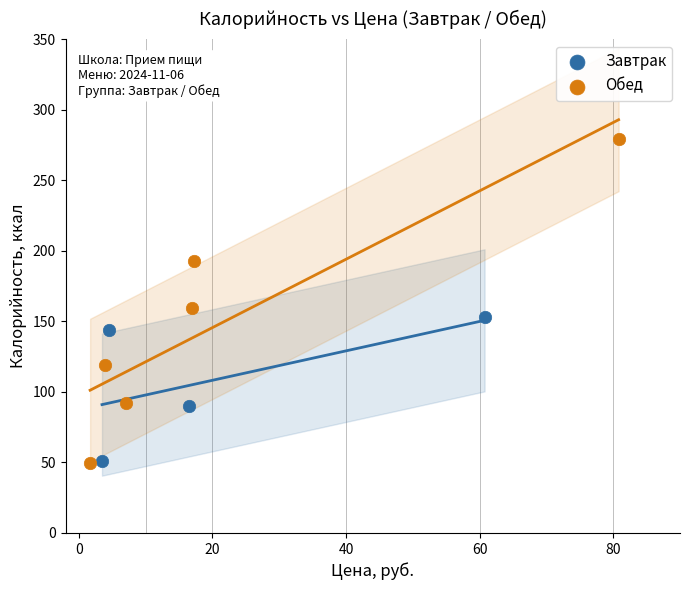

Which series contains the highest Y value?

Обед